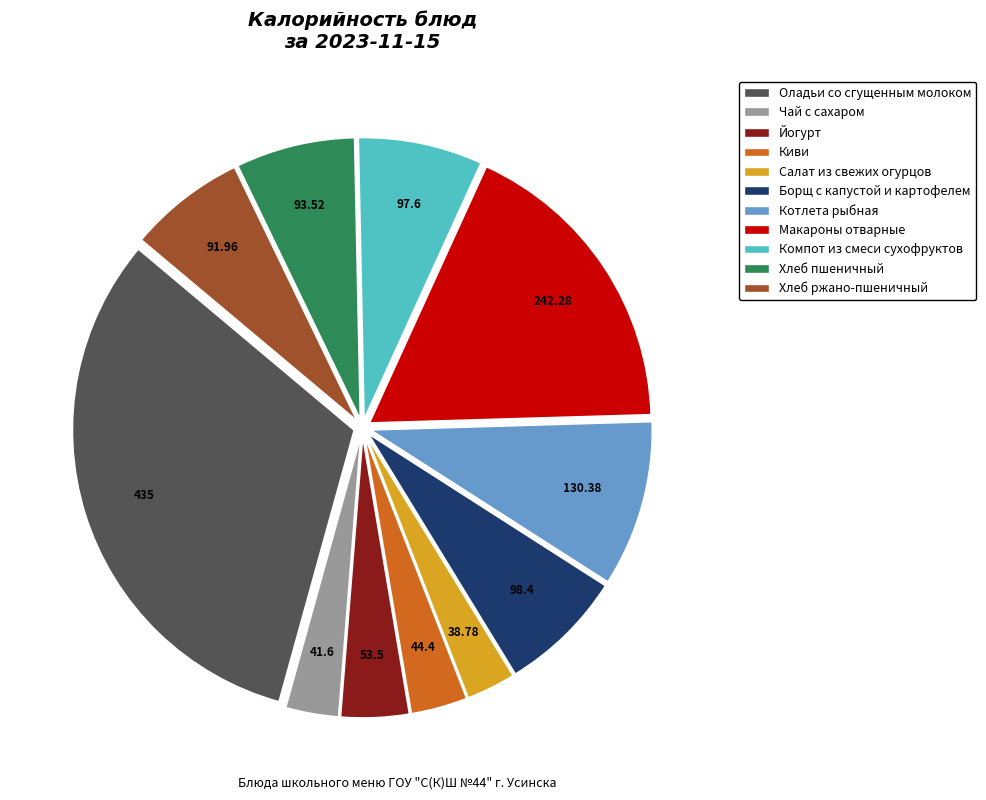

Does any single category account for the majority?

No